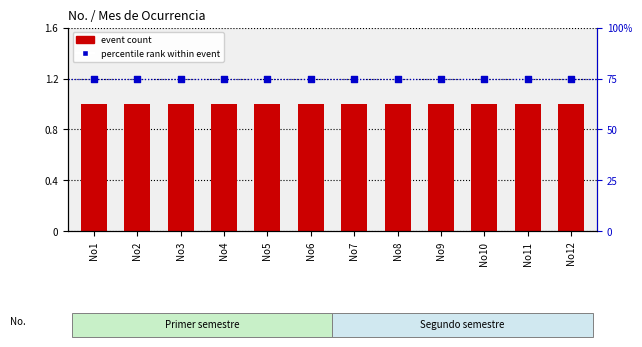

Which series contains the highest Y value?

percentile rank within event